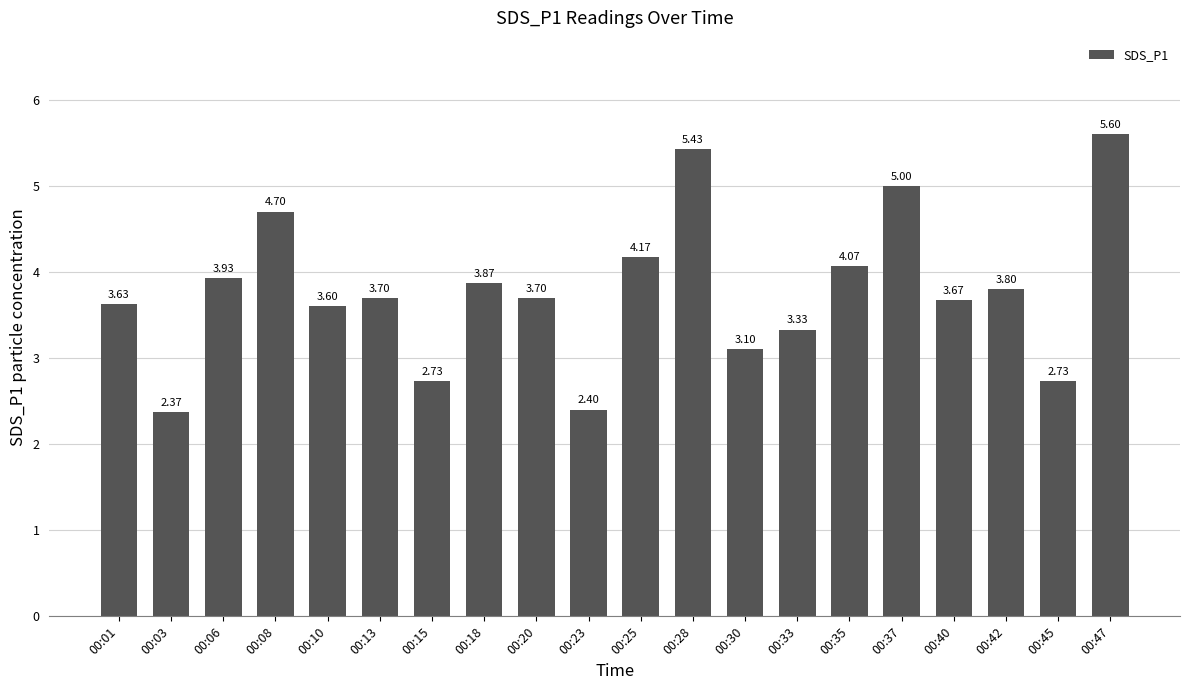

Which has a higher value, 00:01 or 00:25?

00:25